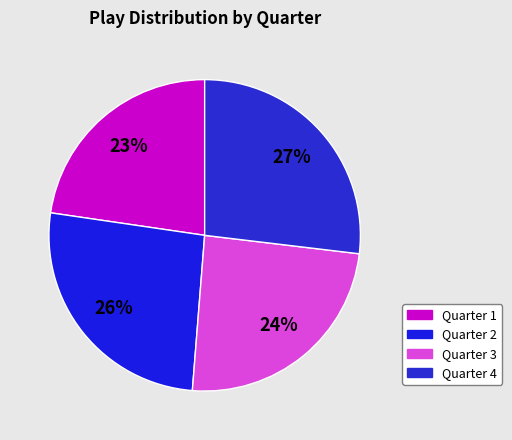

Rank the categories by value from highest to lowest.

Quarter 4, Quarter 2, Quarter 3, Quarter 1